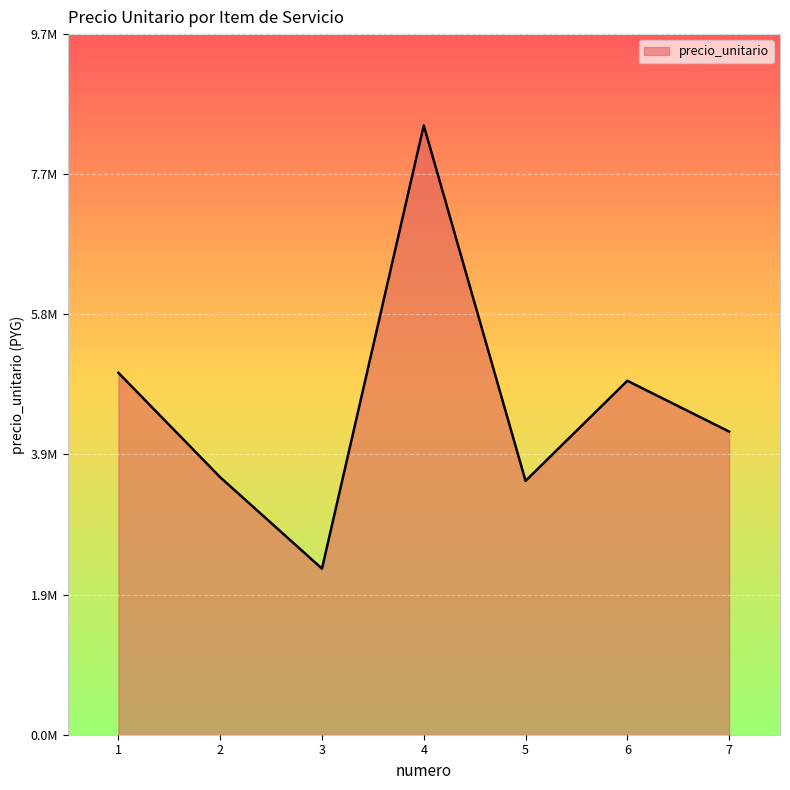

How many points are lower than both their immediate neighbors (excluding endpoints)?

2